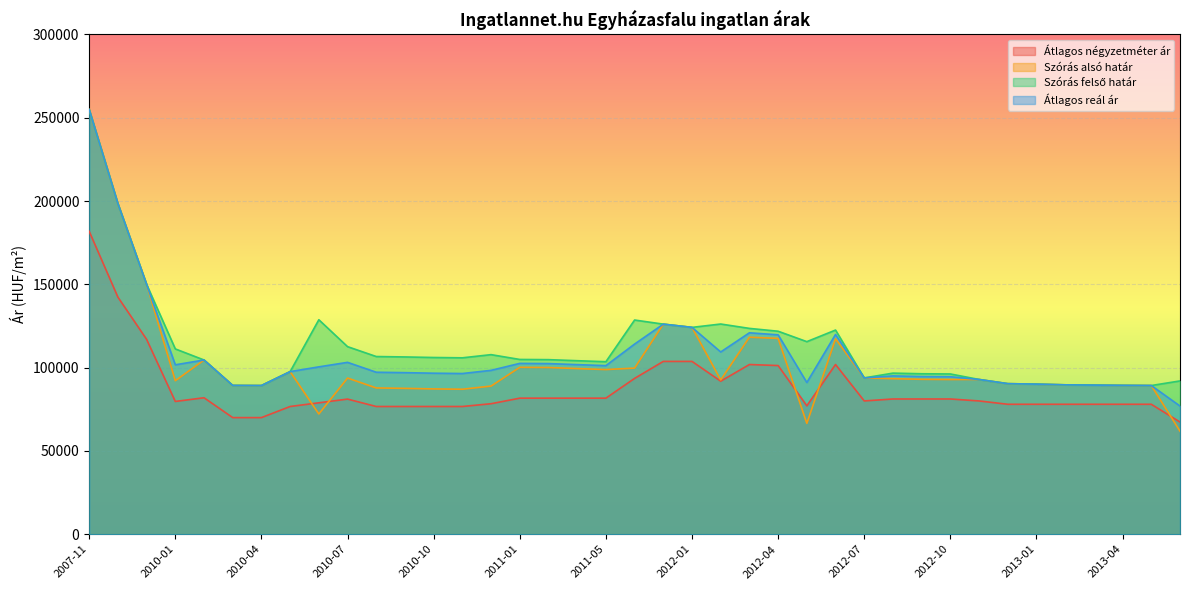

Which category has the highest value in the Szórás alsó határ series?

2007-11